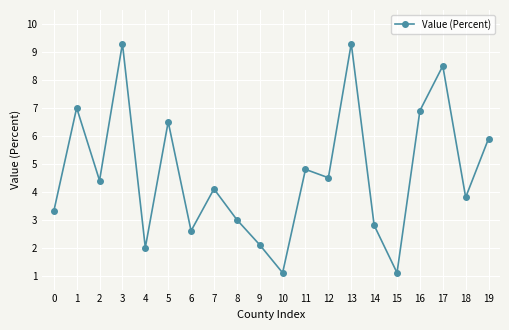

The value at 5 is 6.5. True or false?

True